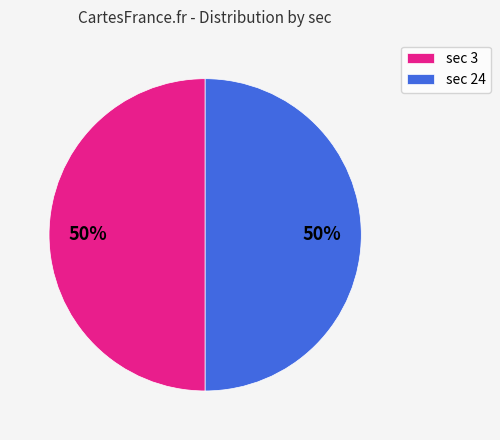

Combined, do sec 24 and sec 3 account for over 50%?

Yes